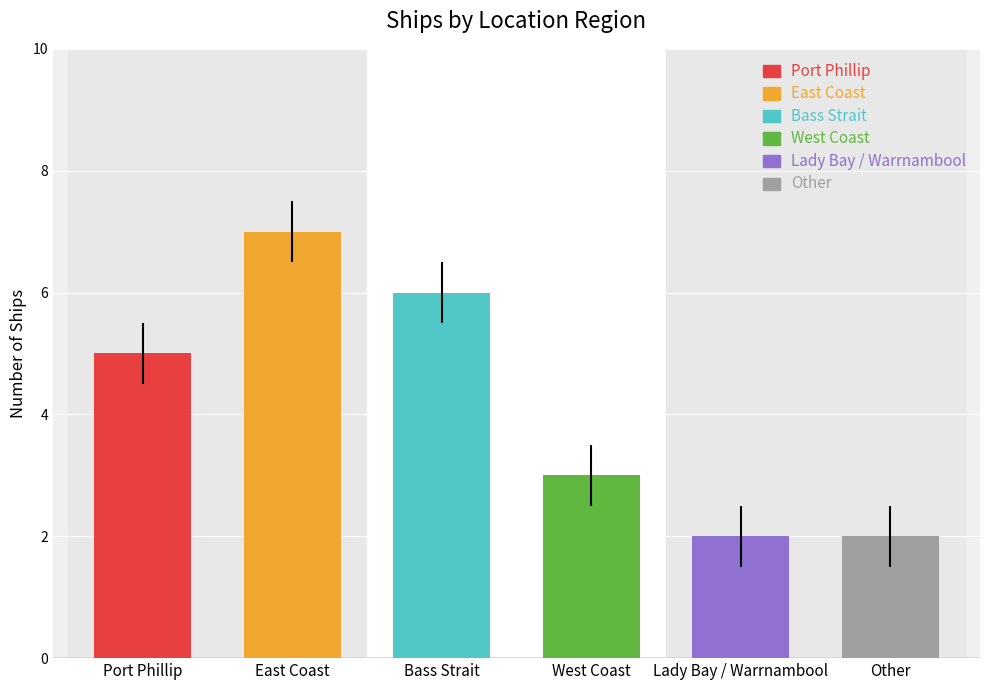

Approximately how many times larger is the value at West Coast compared to Bass Strait?

0.5